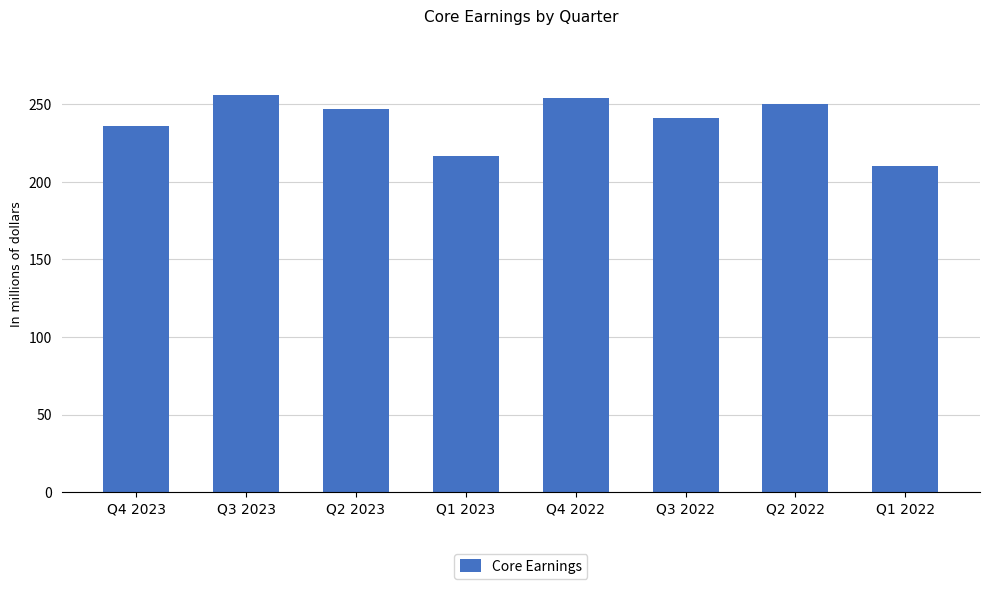

Count the number of data series in this chart.

1